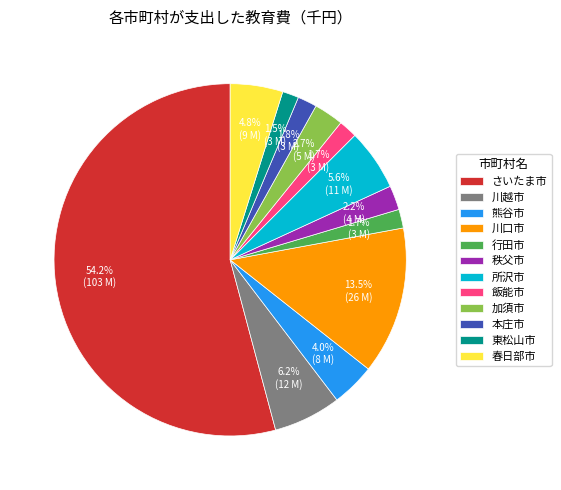

Which category has the biggest portion of the pie?

さいたま市